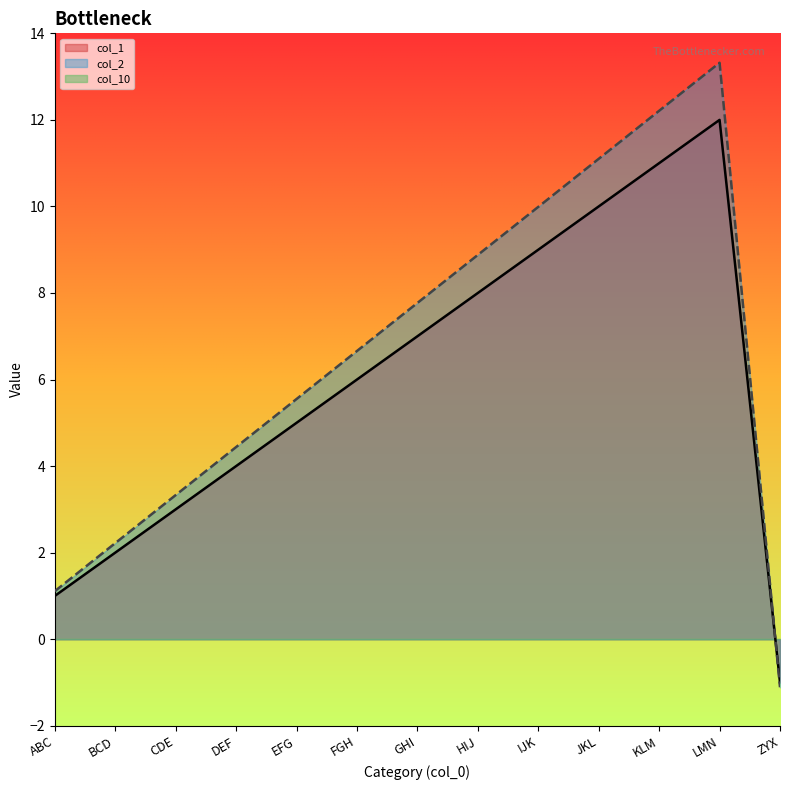

What position from the right is FGH?

8